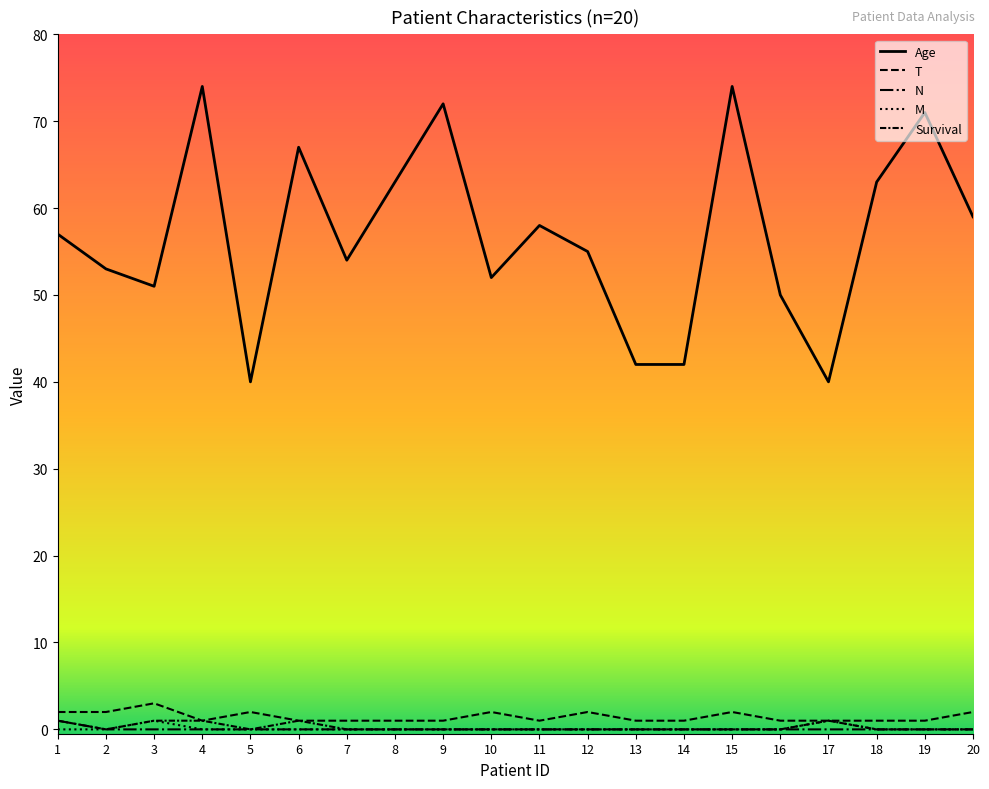

True or false: T has a value of 1 at 7.

True